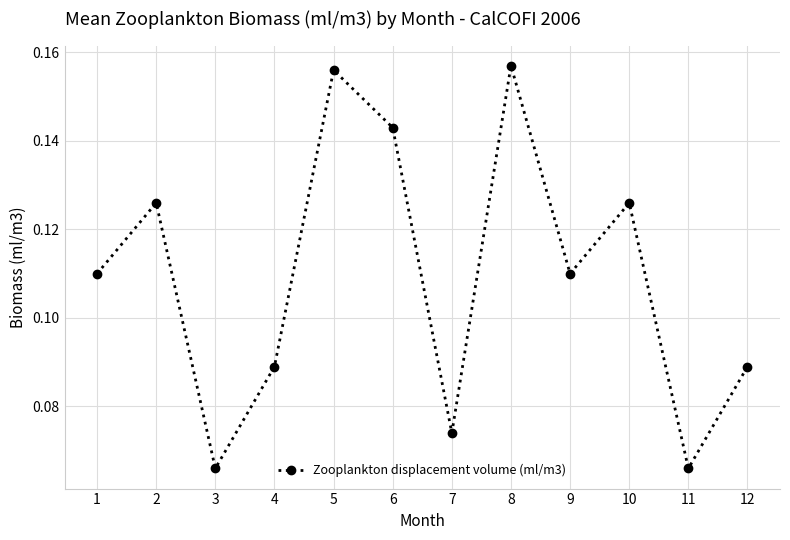

At which category does the data reach its first local peak?

2